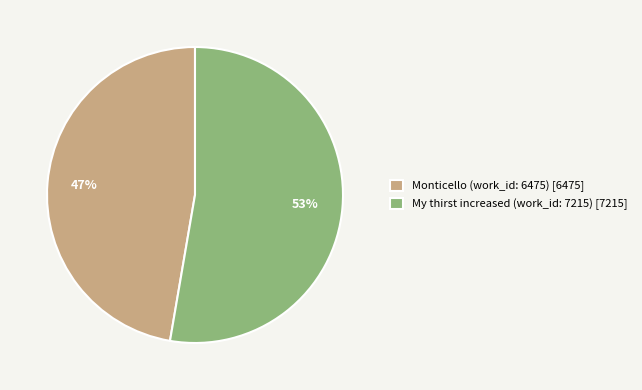

Which category has the biggest portion of the pie?

My thirst increased (work_id: 7215)